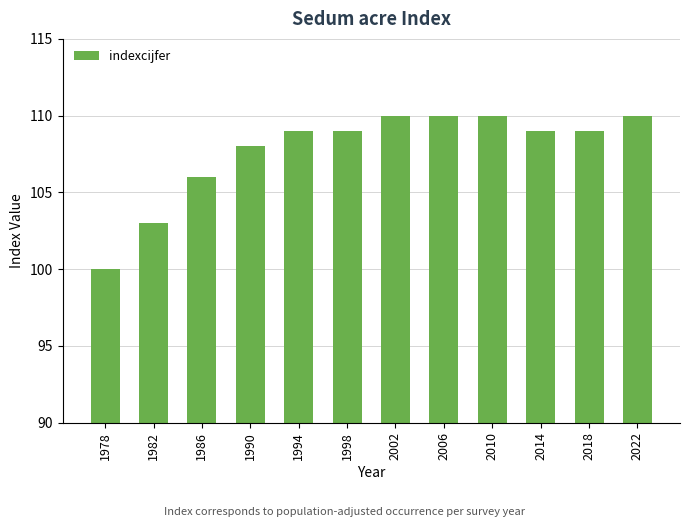

Count the number of categories in the chart.

12